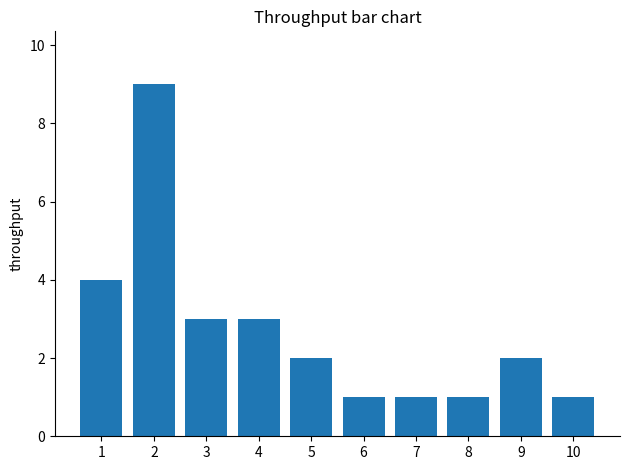

What is the value of the 5th bar from the left?

2